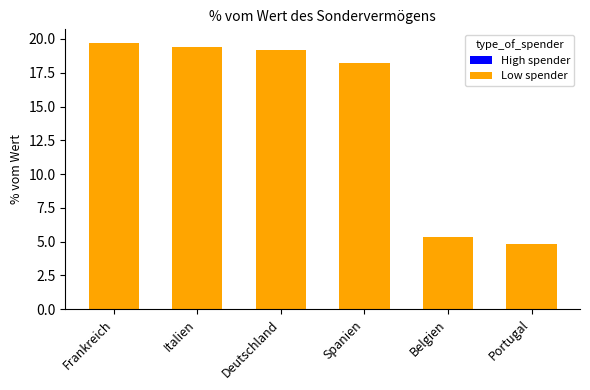

Between Belgien and Frankreich, which is larger?

Frankreich